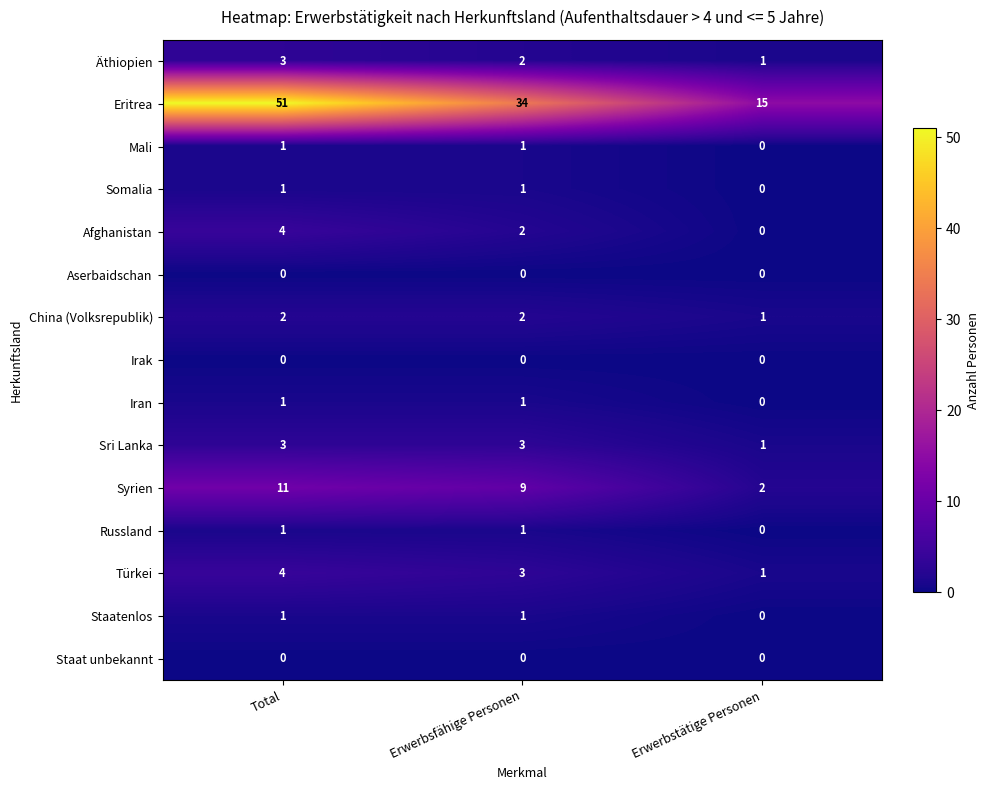

What is the spread (max minus min) of values at Erwerbsfähige Personen?

34